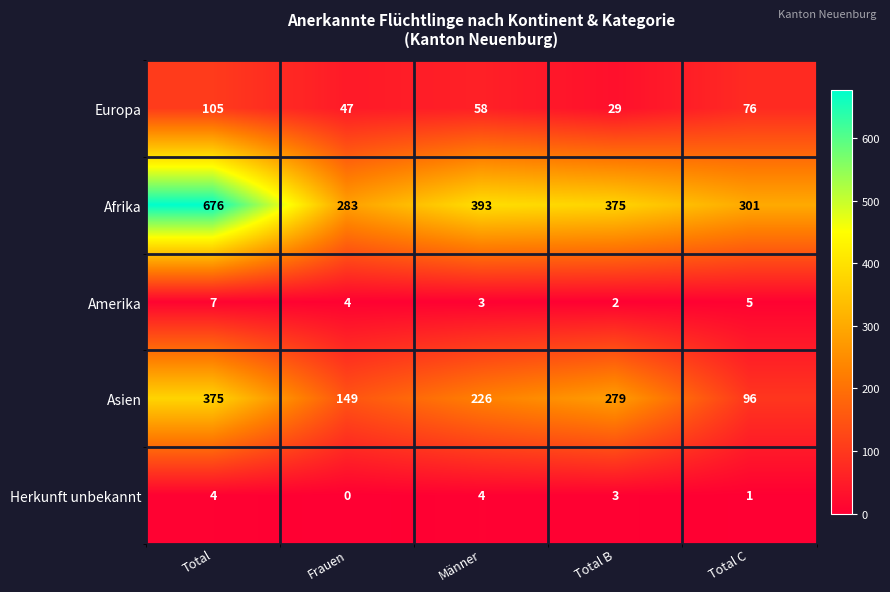

What is the sum of all Amerika values?

21